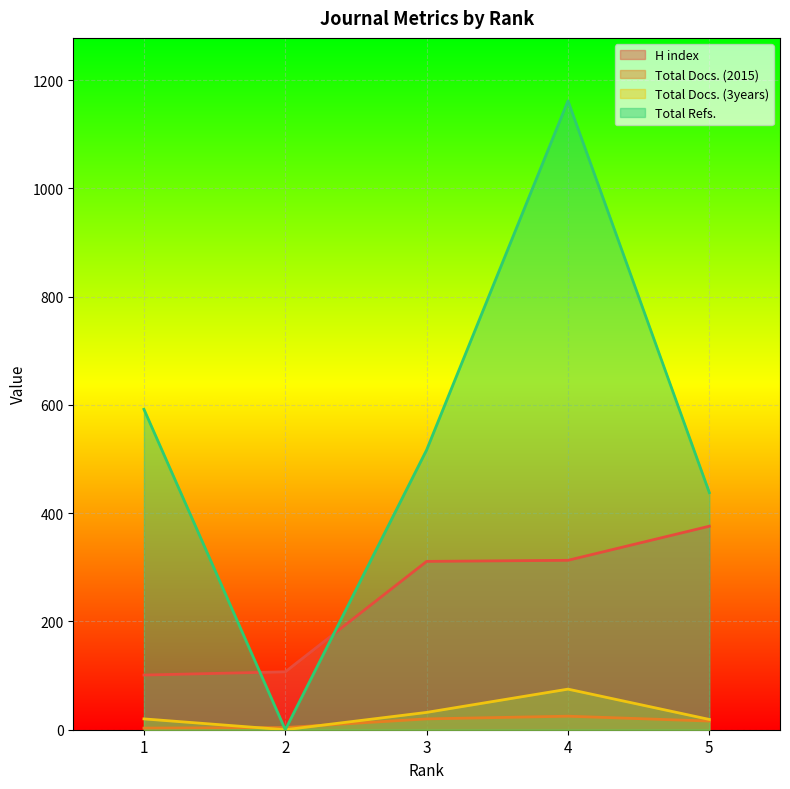

Reading left to right, what are all the values shown in this chart?

H index: 101	107	311	313	376
Total Docs. (2015): 3	4	20	25	16
Total Docs. (3years): 20	0	32	75	19
Total Refs.: 592	0	517	1162	438